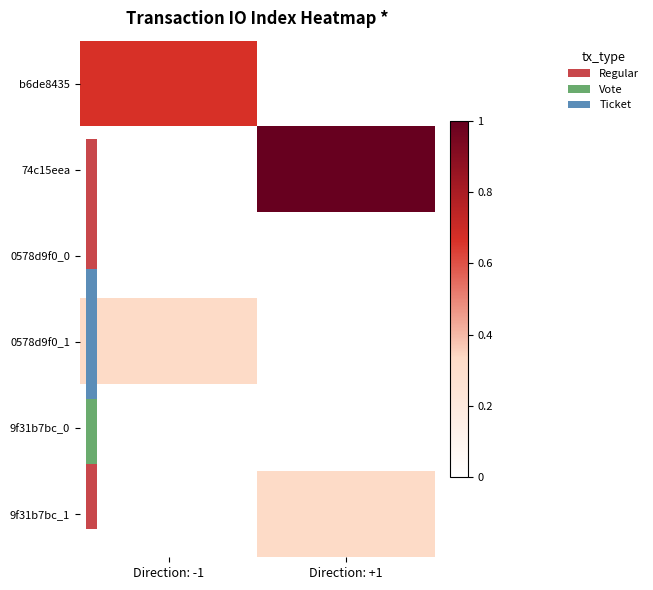

What is the sum of all 0578d9f0_1 values?

0.3